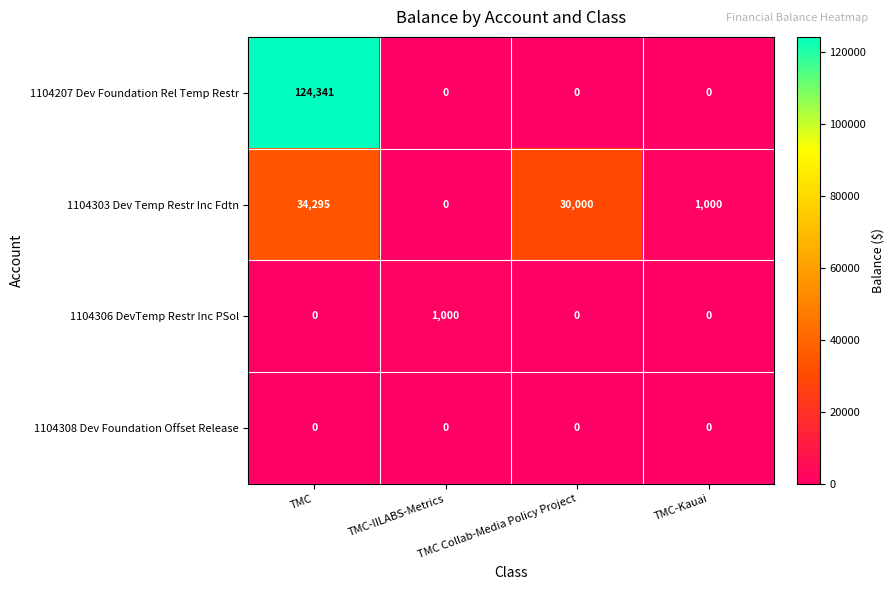

How many values in 1104207 Dev Foundation Rel Temp Restr are above zero?

1